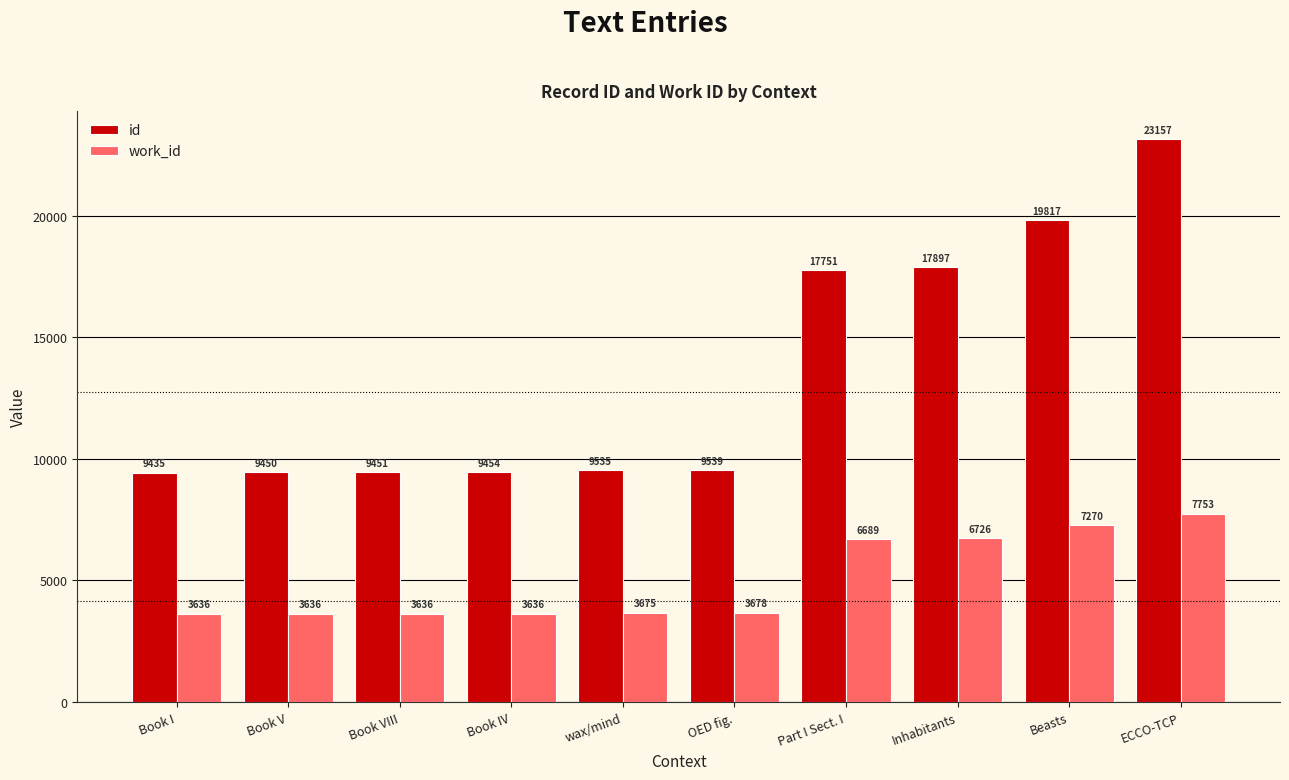

What is the sum of the id values at Book VIII and Part I Sect. I?

27202